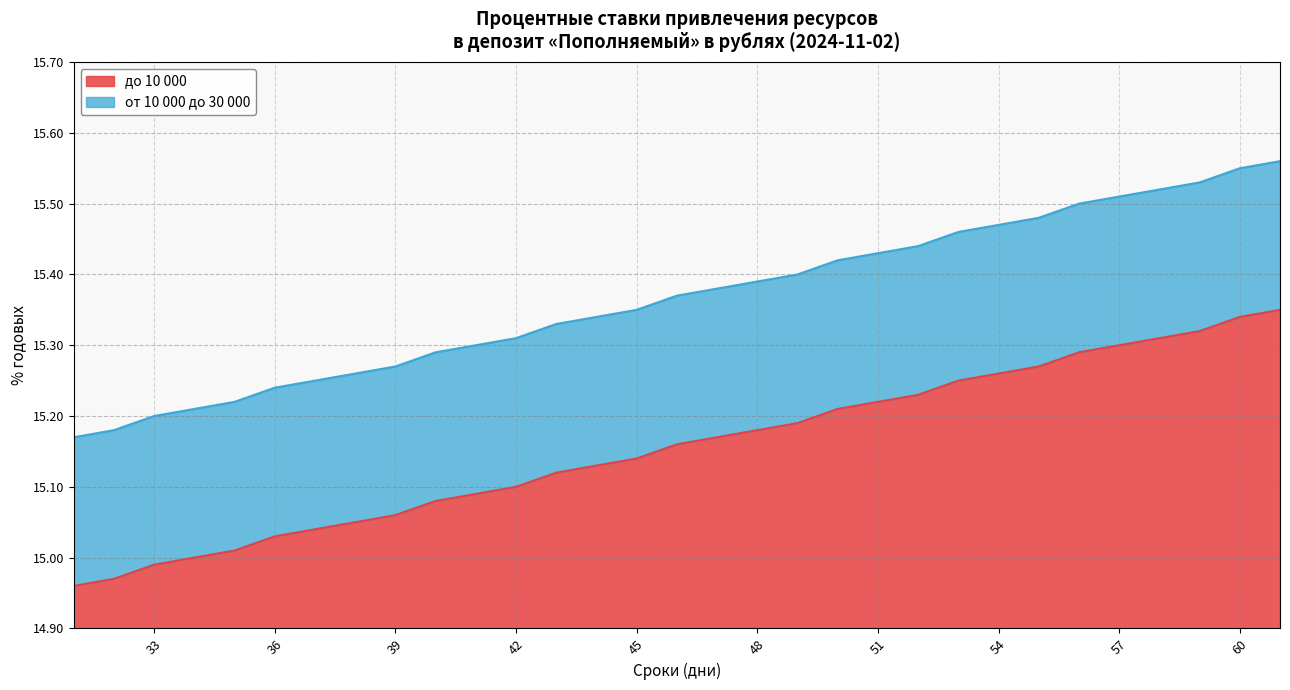

Reading left to right, what are all the values shown in this chart?

до 10 000: 15.0	15.0	15.0	15.0	15.0	15.0	15.0	15.1	15.1	15.1	15.1	15.1	15.1	15.1	15.1	15.2	15.2	15.2	15.2	15.2	15.2	15.2	15.2	15.3	15.3	15.3	15.3	15.3	15.3	15.3	15.3
от 10 000 до 30 000: 15.2	15.2	15.2	15.2	15.2	15.2	15.2	15.3	15.3	15.3	15.3	15.3	15.3	15.3	15.3	15.4	15.4	15.4	15.4	15.4	15.4	15.4	15.5	15.5	15.5	15.5	15.5	15.5	15.5	15.6	15.6